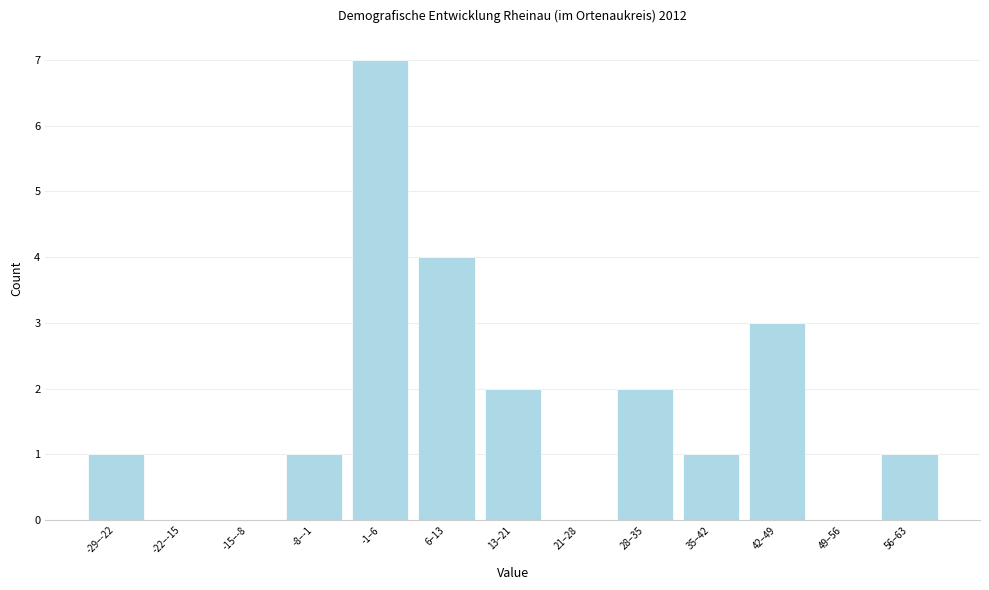

Reading left to right, what are all the values shown in this chart?

-29–-22=1	-22–-15=0	-15–-8=0	-8–-1=1	-1–6=7	6–13=4	13–21=2	21–28=0	28–35=2	35–42=1	42–49=3	49–56=0	56–63=1